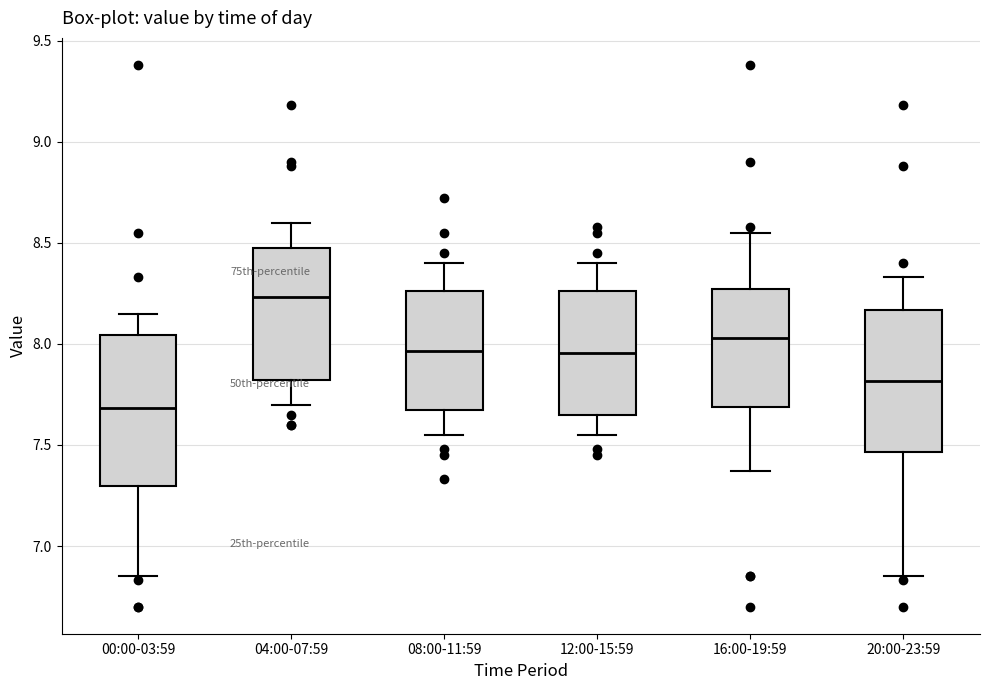

Reading left to right, transcribe this box plot: for each box, give where its median line is, the range the box spans, and where its two whiskers end, as read against the y-axis. The values are not printed on the chart, so give them approximately, as read against the axis.

00:00-03:59: median 7.70, box 7.30 to 8.05, whiskers 6.85 to 8.15
04:00-07:59: median 8.25, box 7.80 to 8.50, whiskers 7.70 to 8.60
08:00-11:59: median 7.95, box 7.65 to 8.25, whiskers 7.55 to 8.40
12:00-15:59: median 7.95, box 7.65 to 8.25, whiskers 7.55 to 8.40
16:00-19:59: median 8.05, box 7.70 to 8.25, whiskers 7.35 to 8.55
20:00-23:59: median 7.80, box 7.45 to 8.15, whiskers 6.85 to 8.35